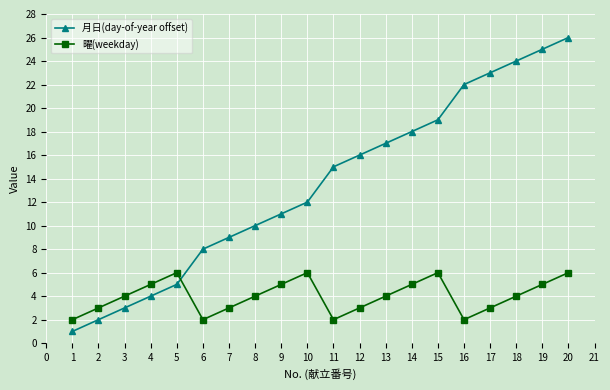

True or false: 曜(weekday) has more than 2 interior local peaks.

True